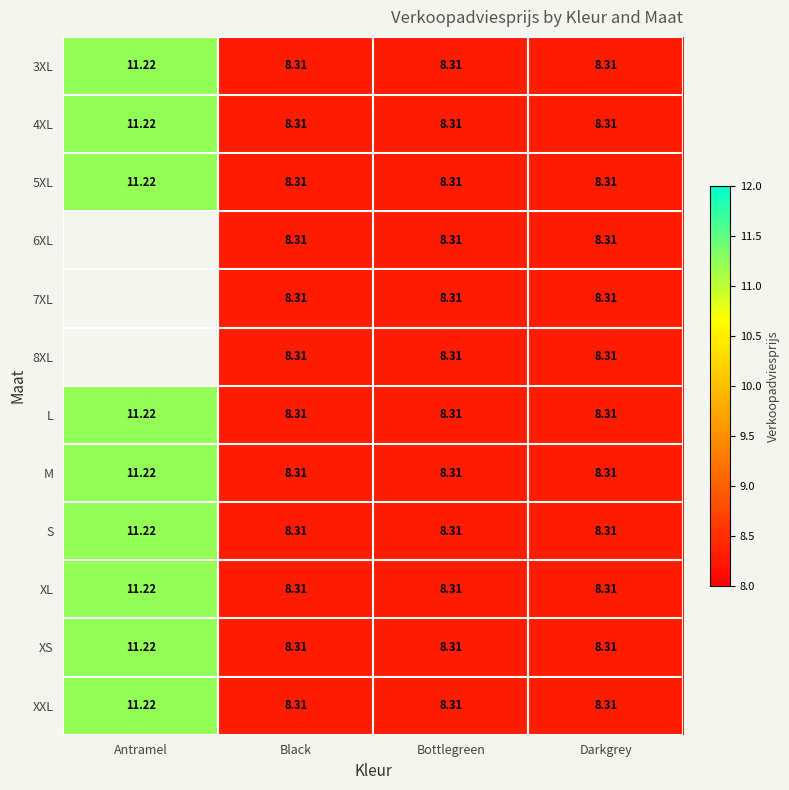

Is it true that S equals 11.2 at Antramel?

True